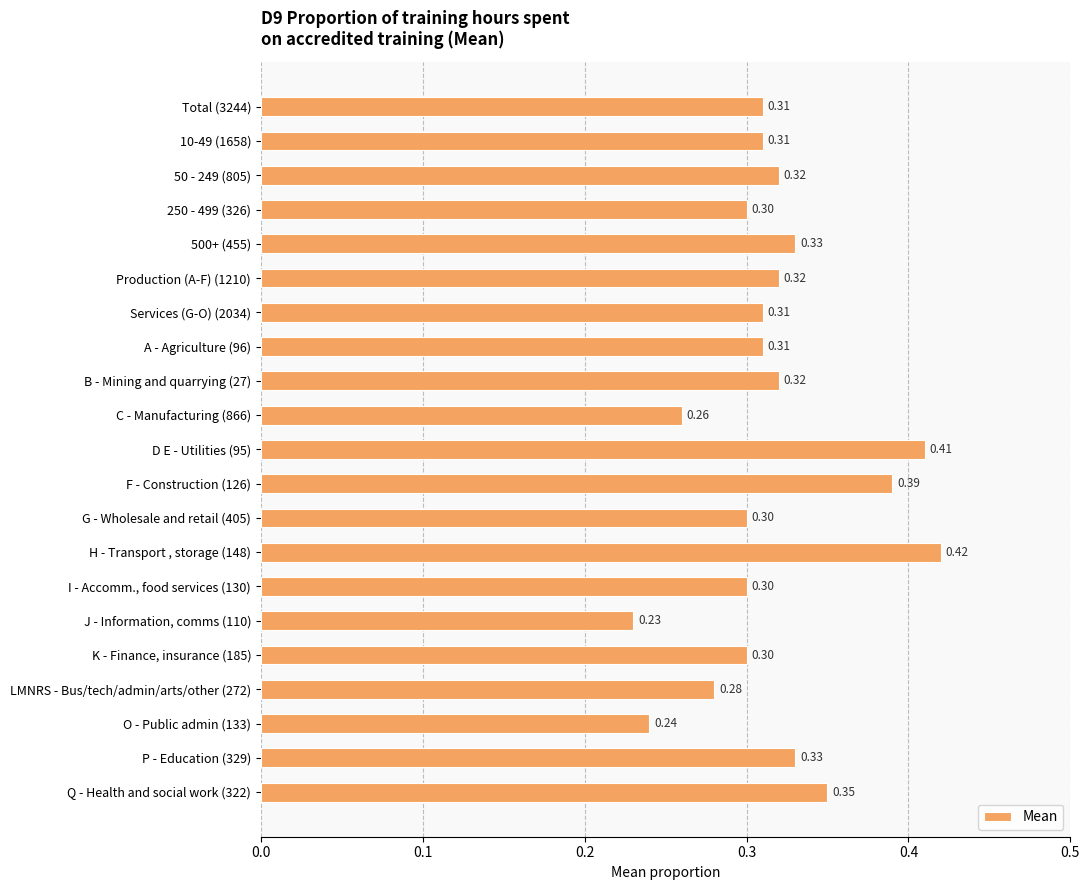

Are the bars horizontal?

Yes